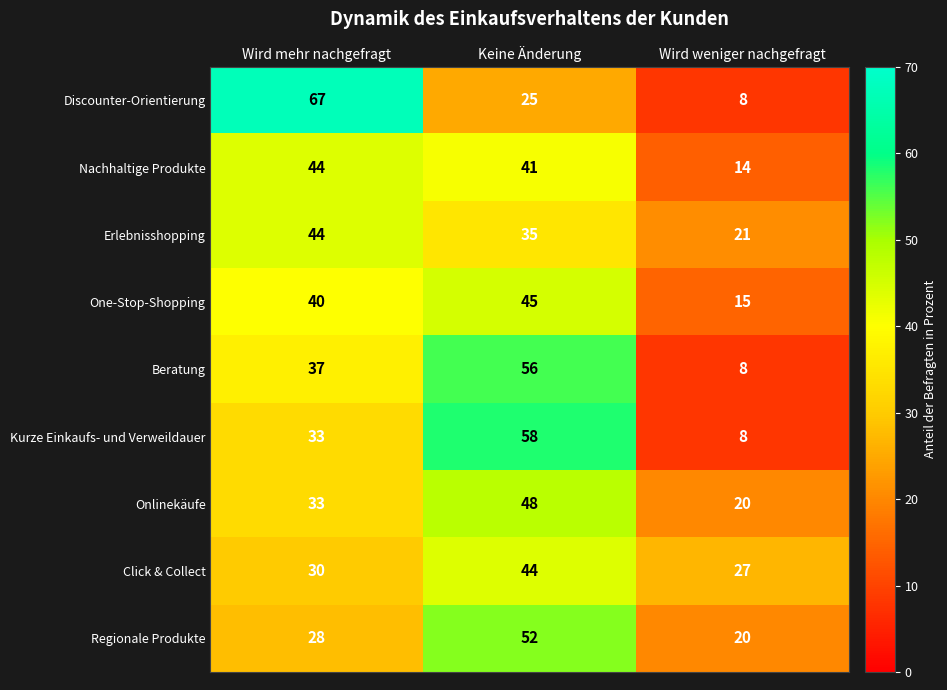

True or false: Regionale Produkte has a value of 28 at Wird mehr nachgefragt.

True